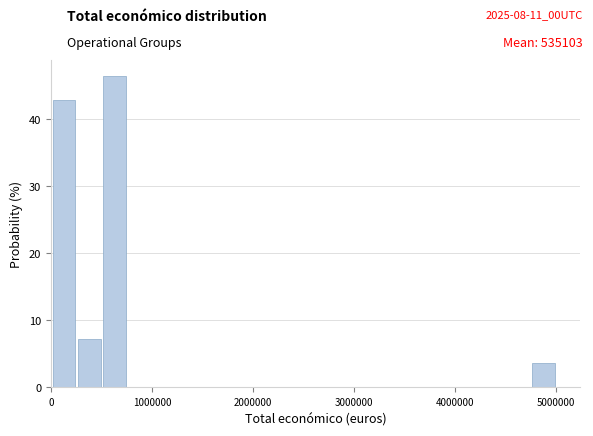

Around what value on the x-axis is the tallest bar? Give the approximate position of its centre, as read against the axis.

600000